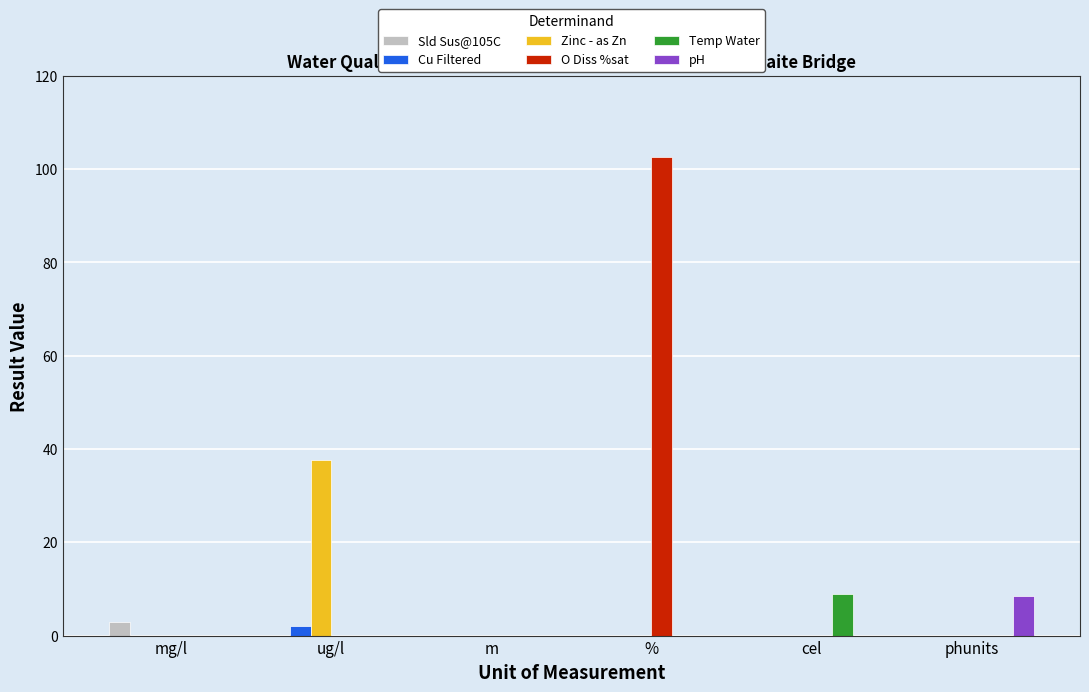

What is the sum of all pH values?

8.5